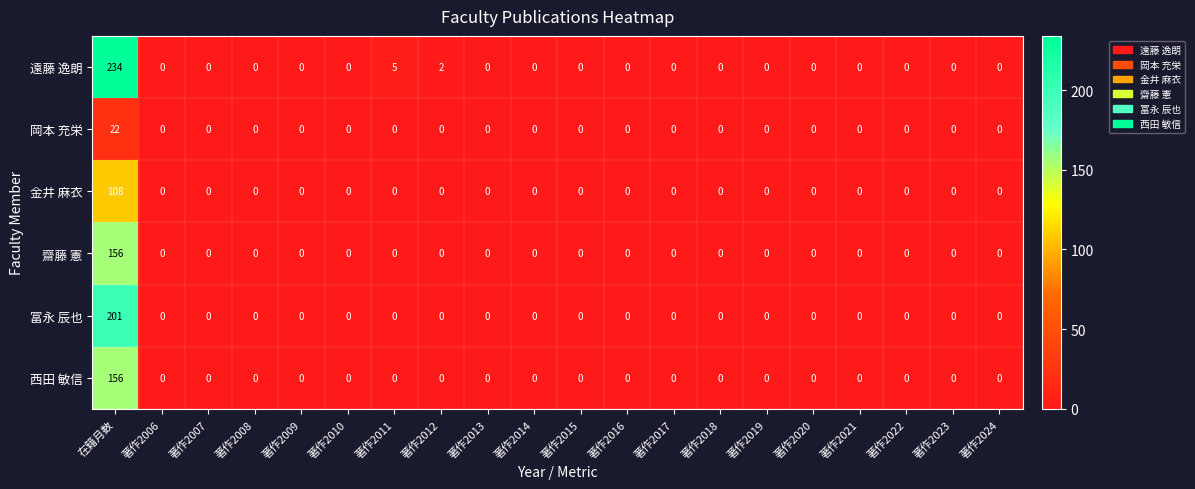

Which series has the largest range (max minus min)?

遠藤 逸朗